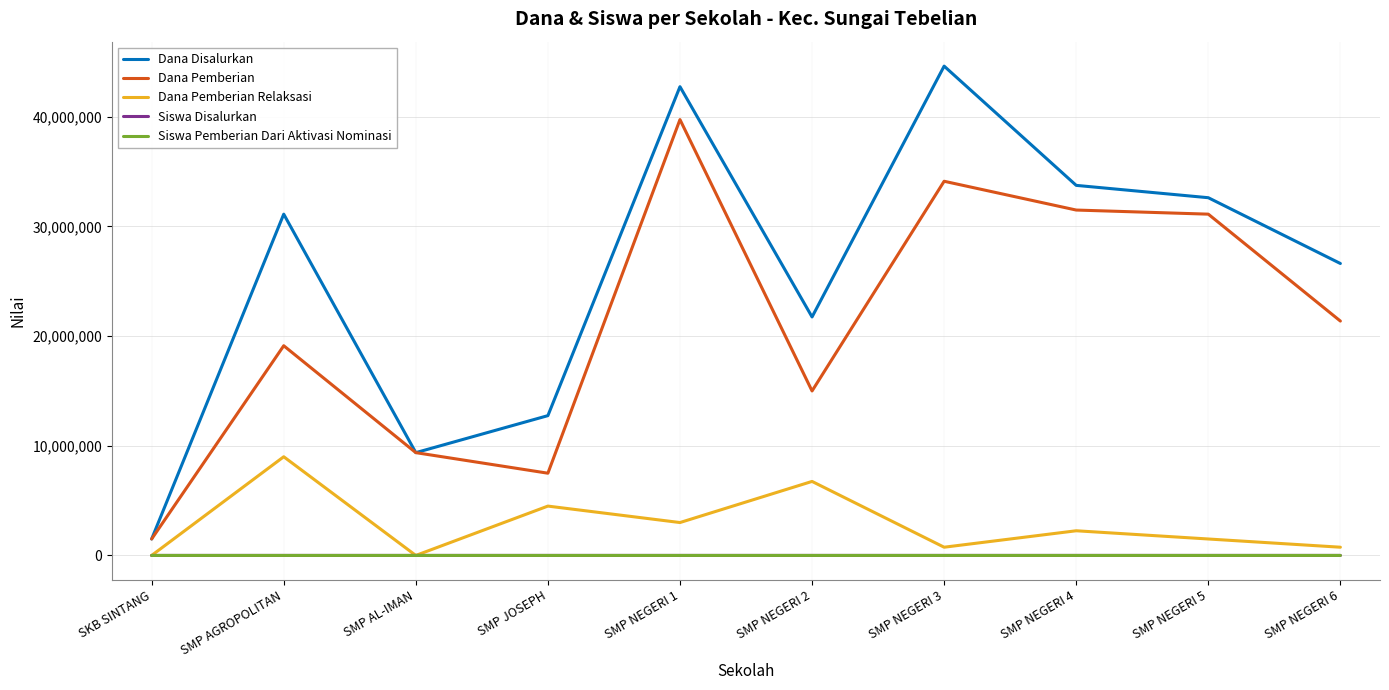

True or false: Siswa Pemberian Dari Aktivasi Nominasi and Dana Disalurkan cross at least once.

False